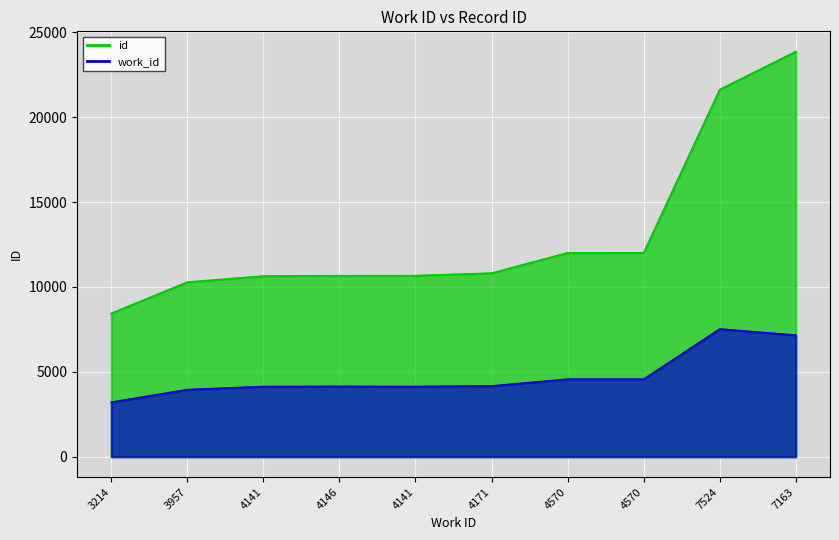

At how many categories does at least one series exceed 11106?

4